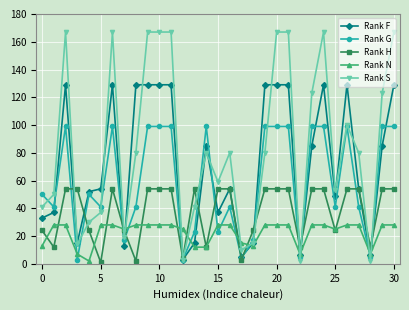

List the series in order of their overall mean, lowest first.

Rank N, Rank H, Rank G, Rank F, Rank S